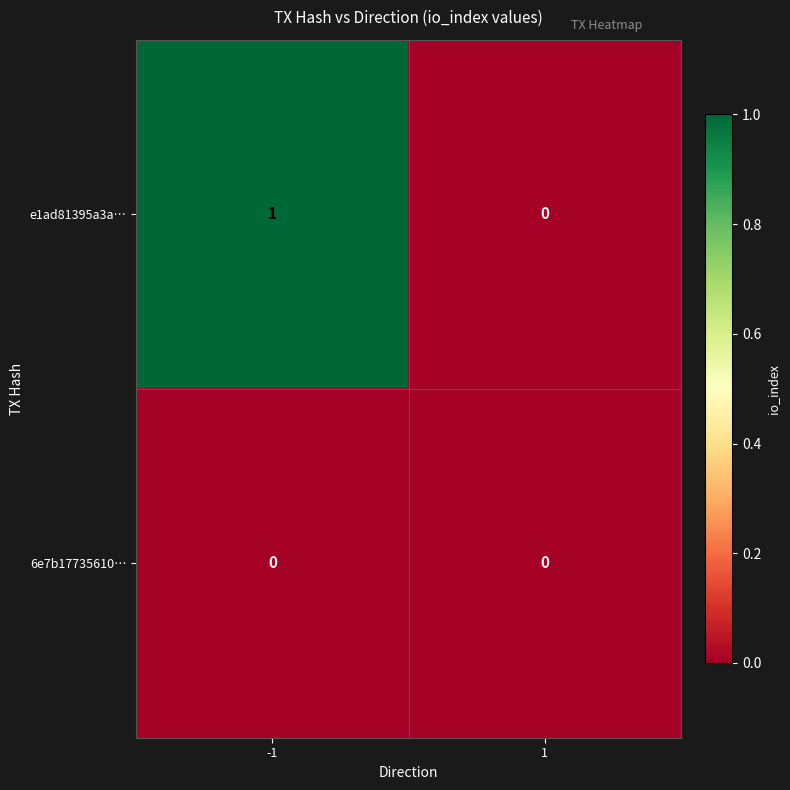

Which category has the highest value across all series?

-1